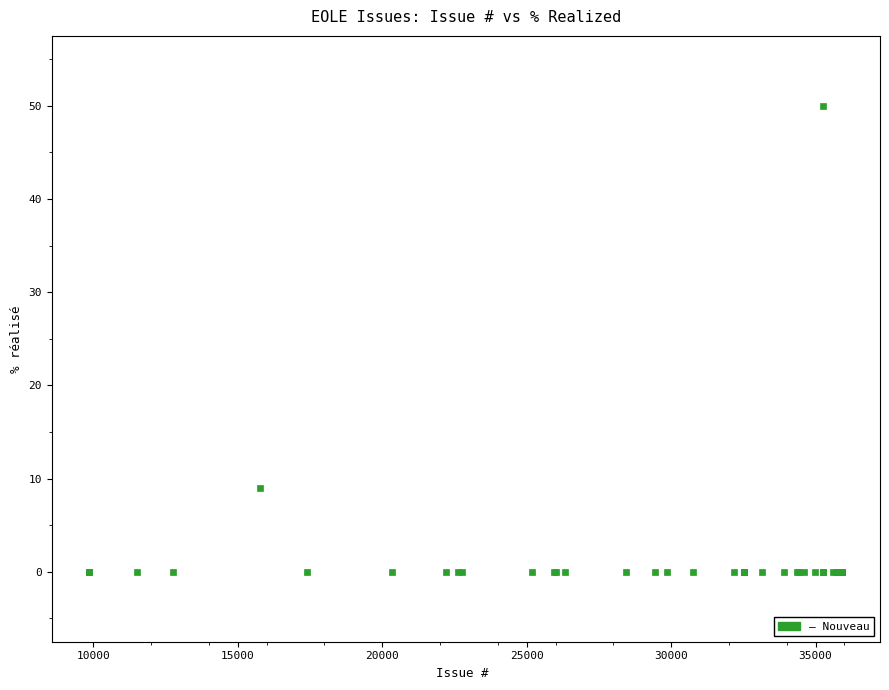

What Y value in the scatter plot is closest to 25?

9